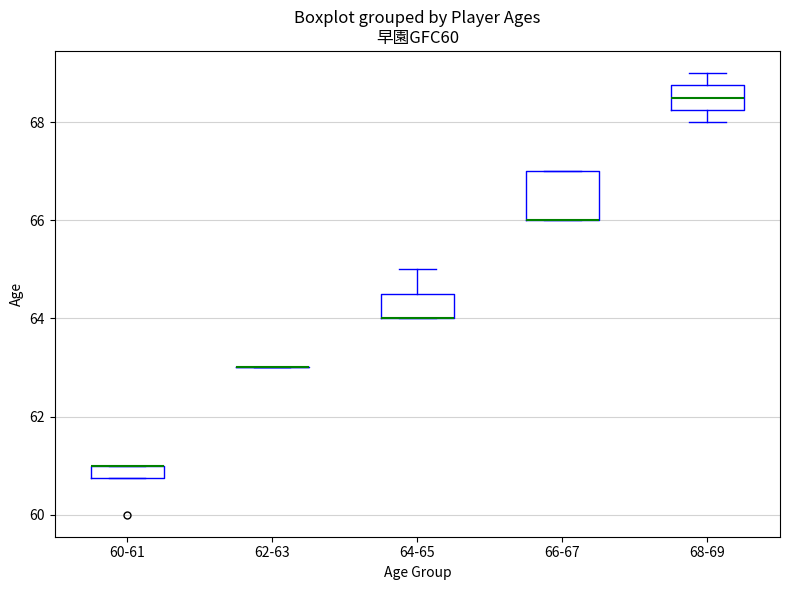

Where is the lower edge of the box for 64-65 on the y-axis? The values are not printed on the chart, so give them approximately, as read against the axis.

64.0